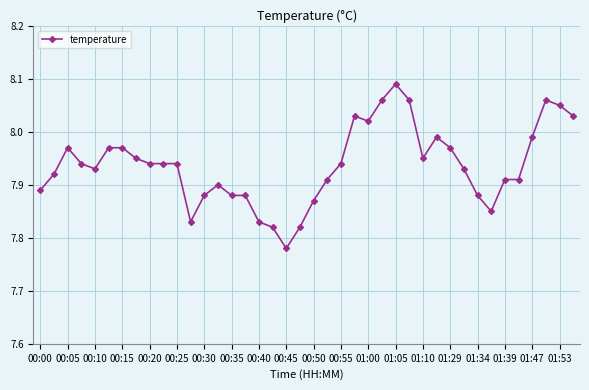

What is the difference between the second highest and minimum values?

0.3